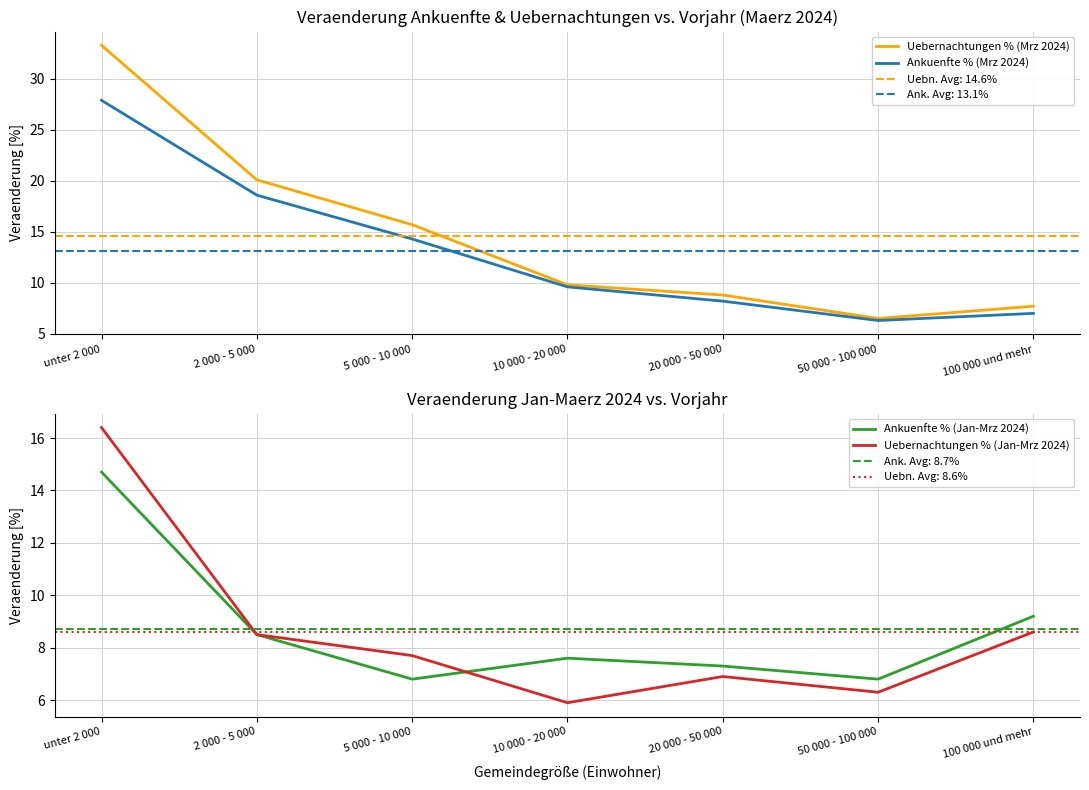

What is the maximum value shown in the chart?

33.3